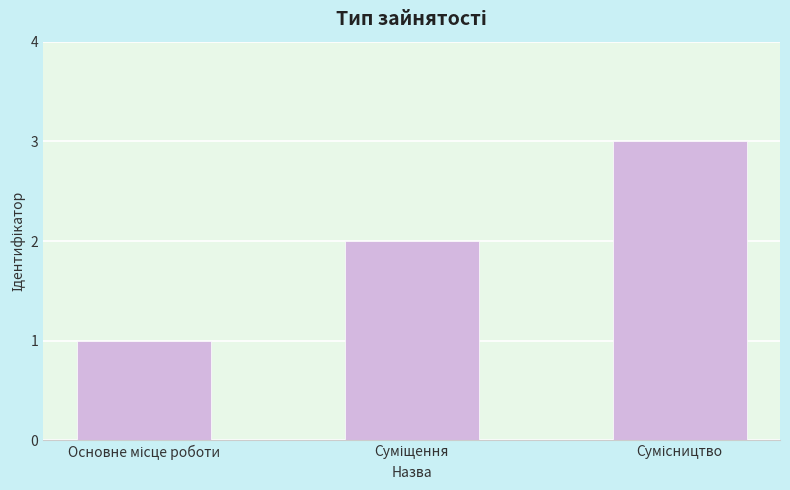

What is the average value?

2